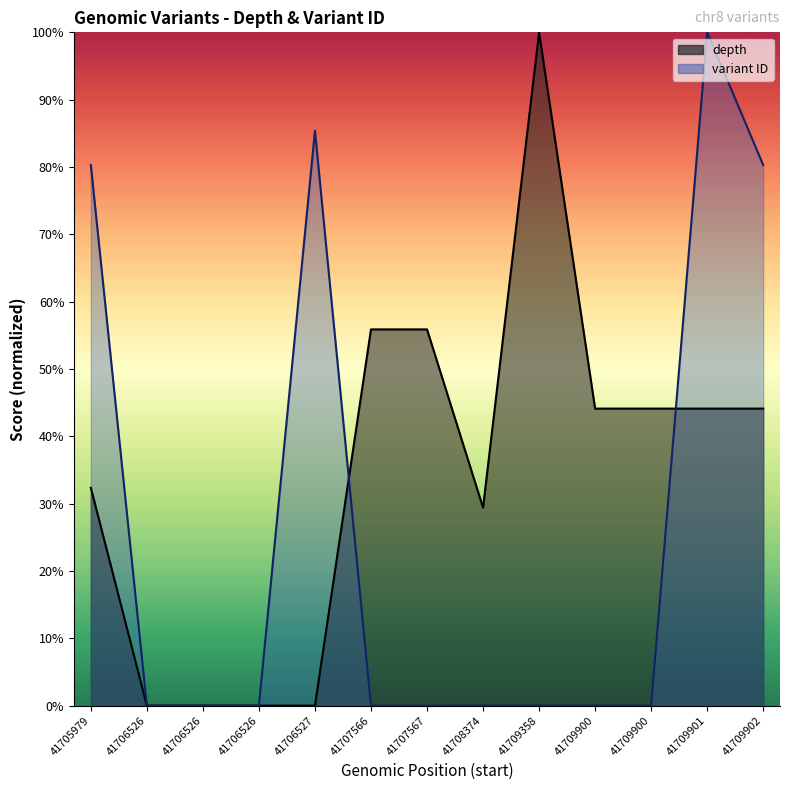

Where does the depth series first go above 44?

41707566